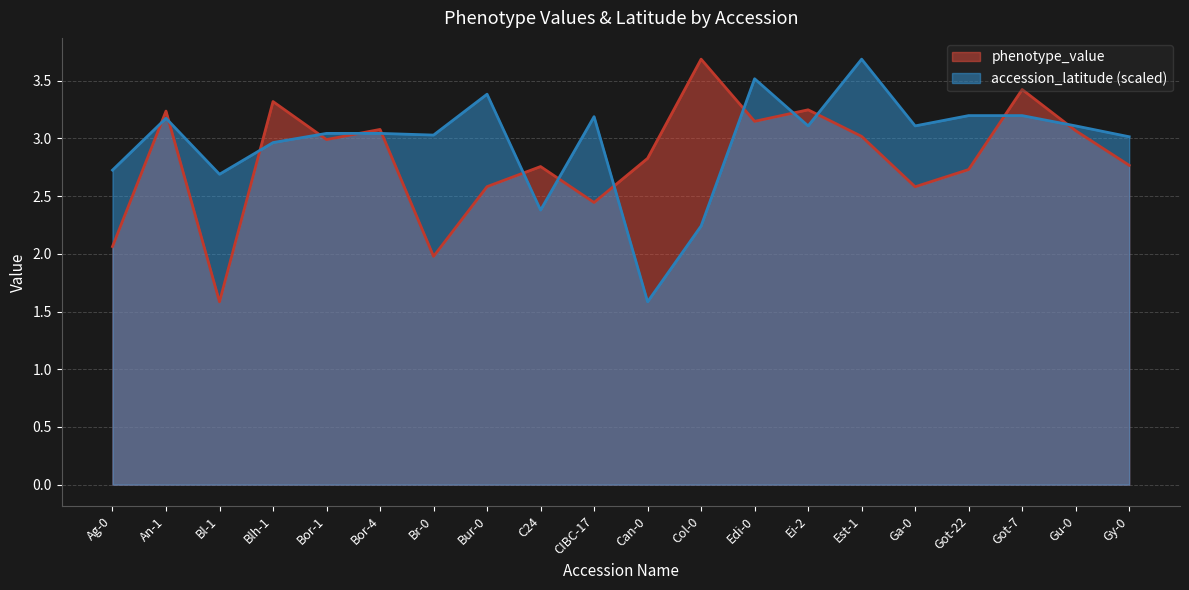

What is the average value of the accession_latitude series?

3.0